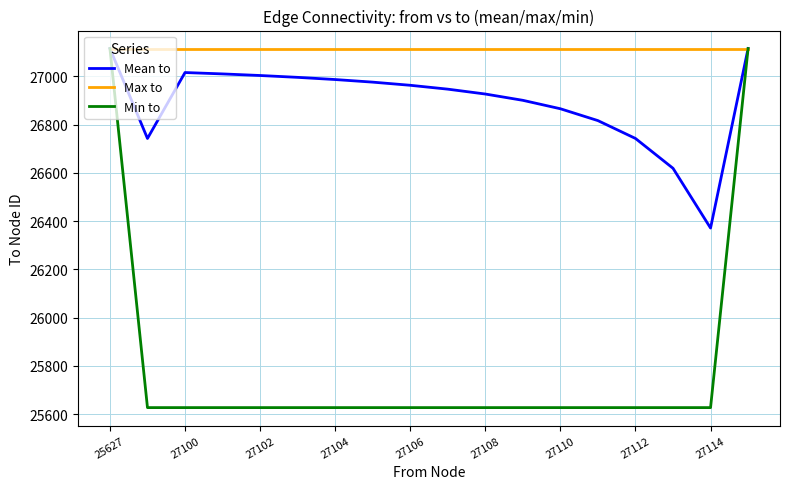

Which series has the largest total across all categories?

Max to